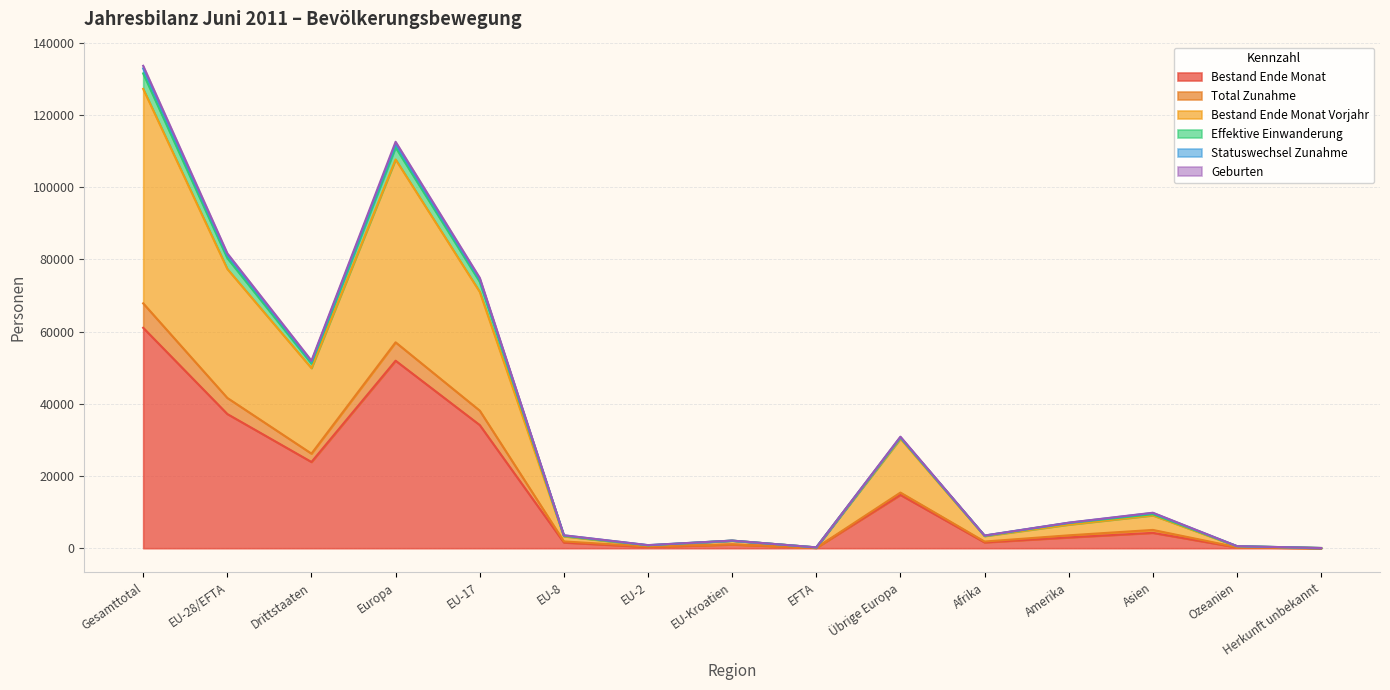

Is it true that Bestand Ende Monat equals 23232 at Übrige Europa?

False